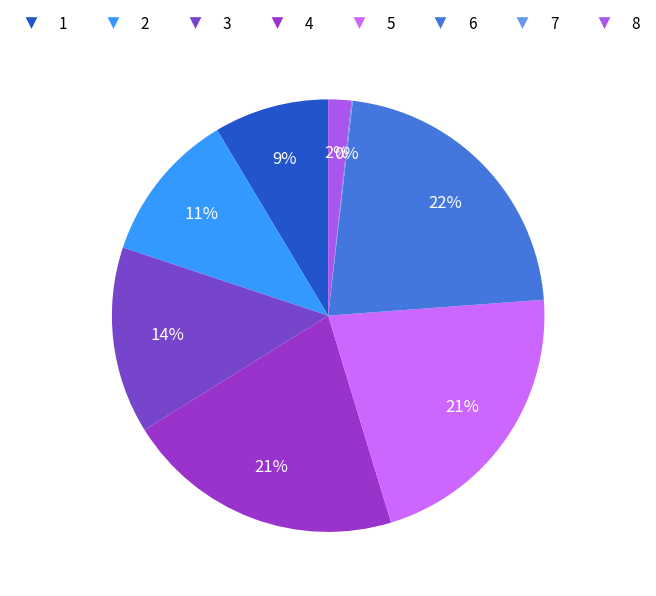

What is the largest slice in the pie chart?

6